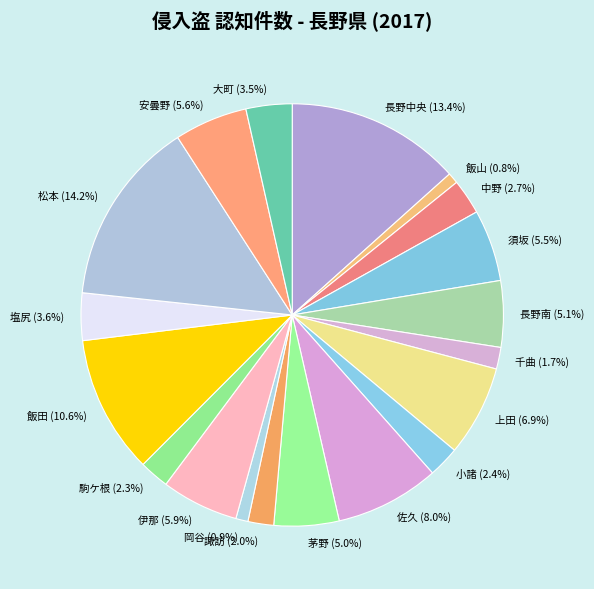

Does any single category account for the majority?

No